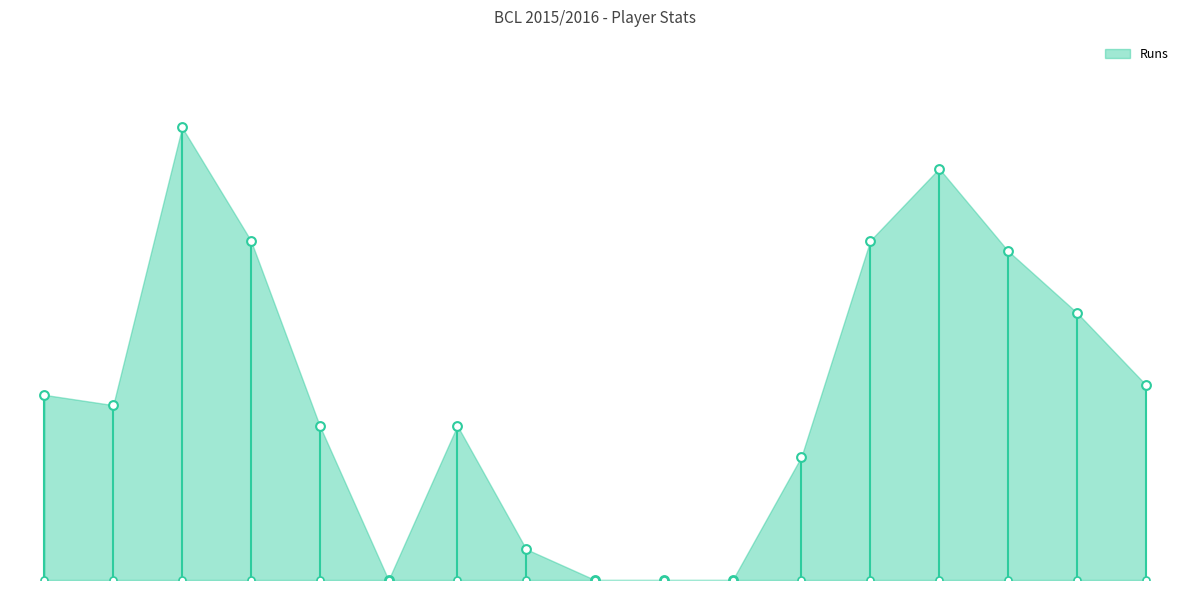

Which series reaches the maximum Y coordinate?

Runs